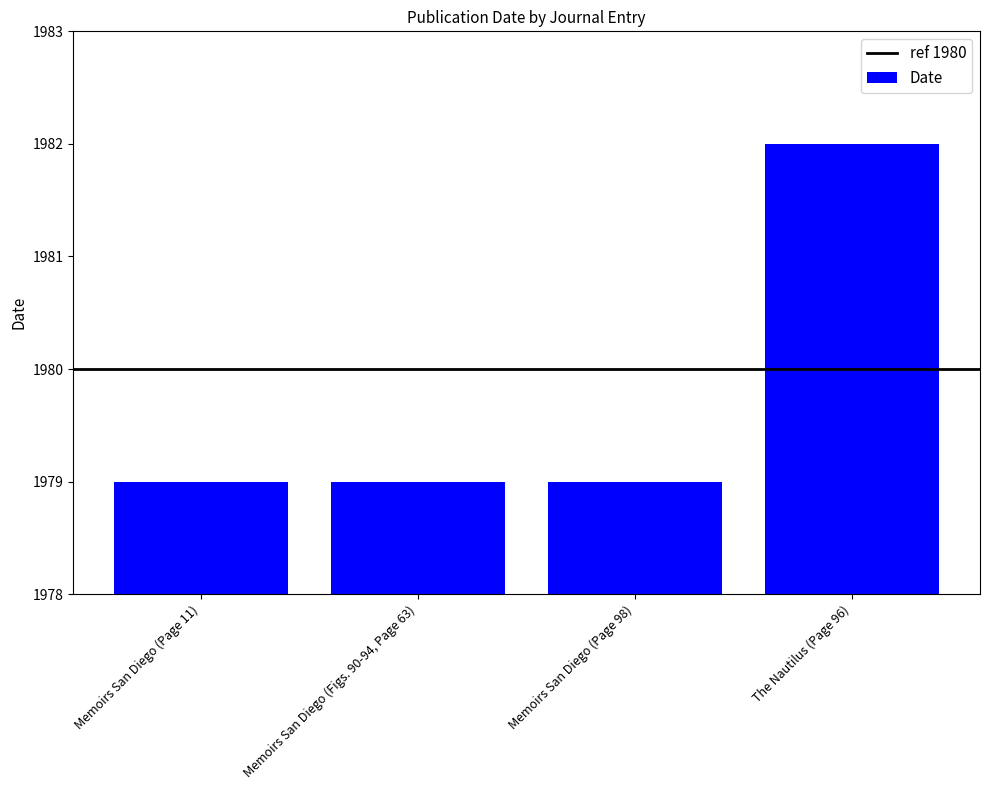

Read the value at The Nautilus (Page 96).

1982